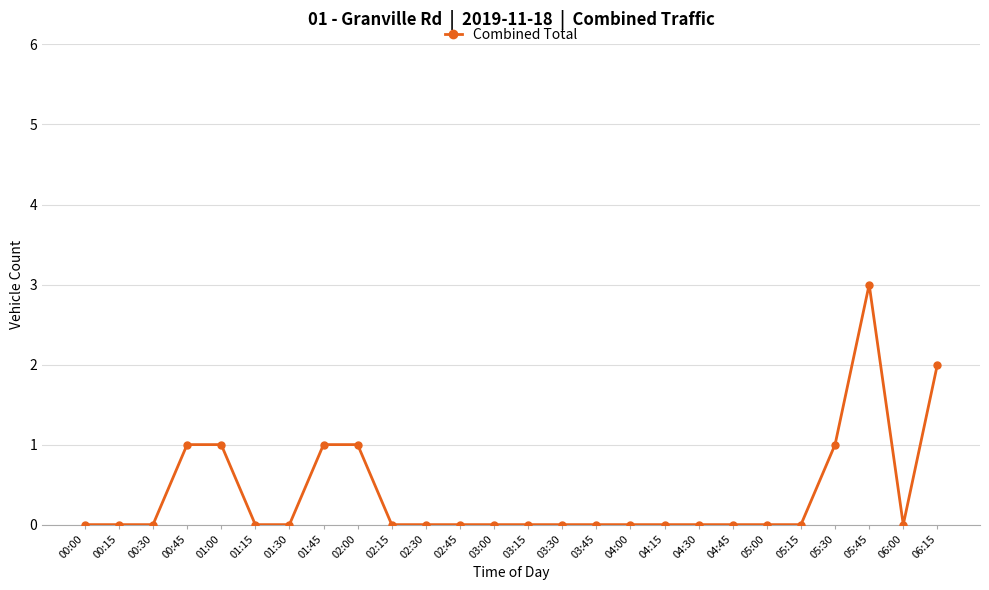

Reading left to right, extract all data points from this chart.

0	0	0	1	1	0	0	1	1	0	0	0	0	0	0	0	0	0	0	0	0	0	1	3	0	2